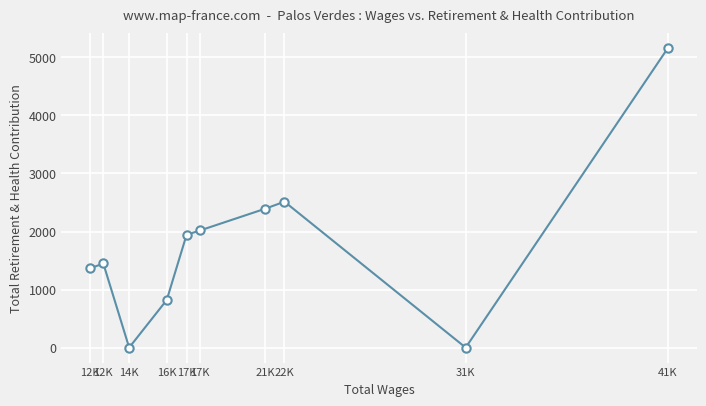

Is this an area chart (filled region under the line)?

No